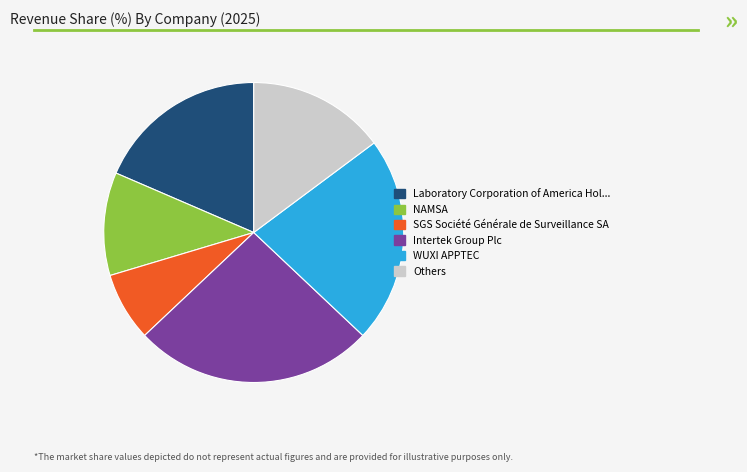

Combined, do NAMSA and Laboratory Corporation of America Hol... account for over 50%?

No